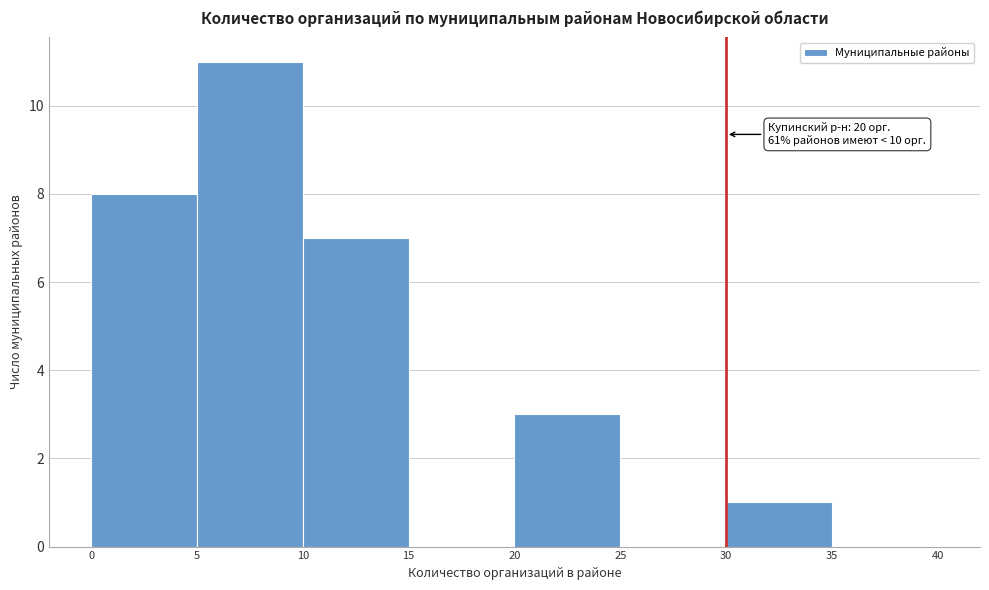

Over which range of the x-axis is the bar tallest?

5 to 10